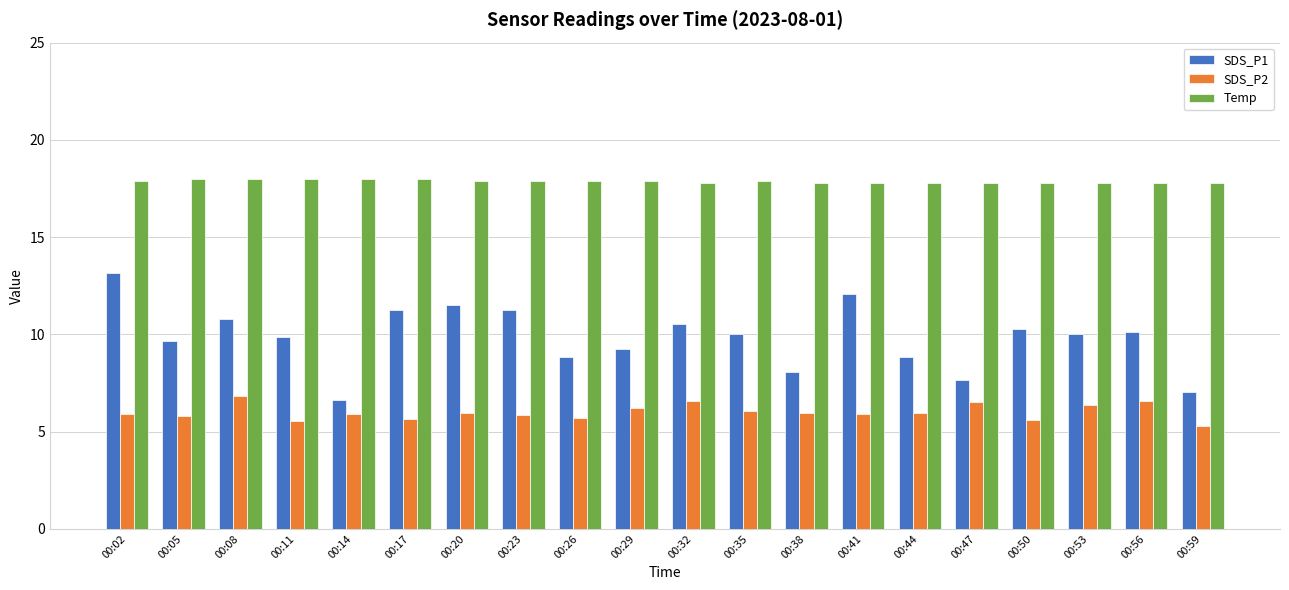

The SDS_P2 series shows 2.3 at 00:32. True or false?

False